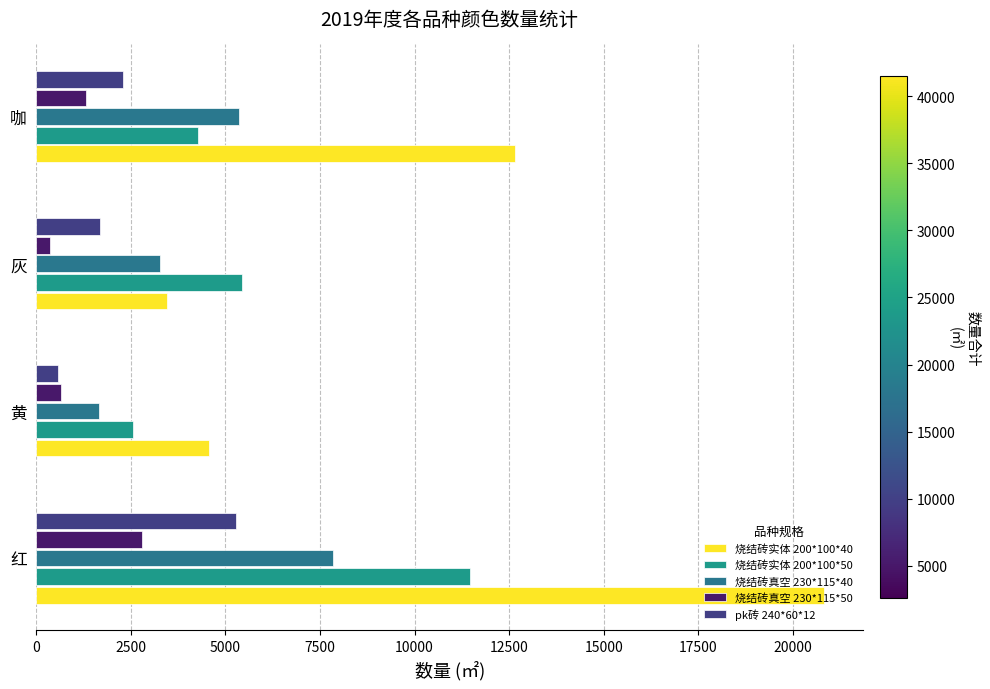

At which category does the chart reach its minimum across all series?

灰